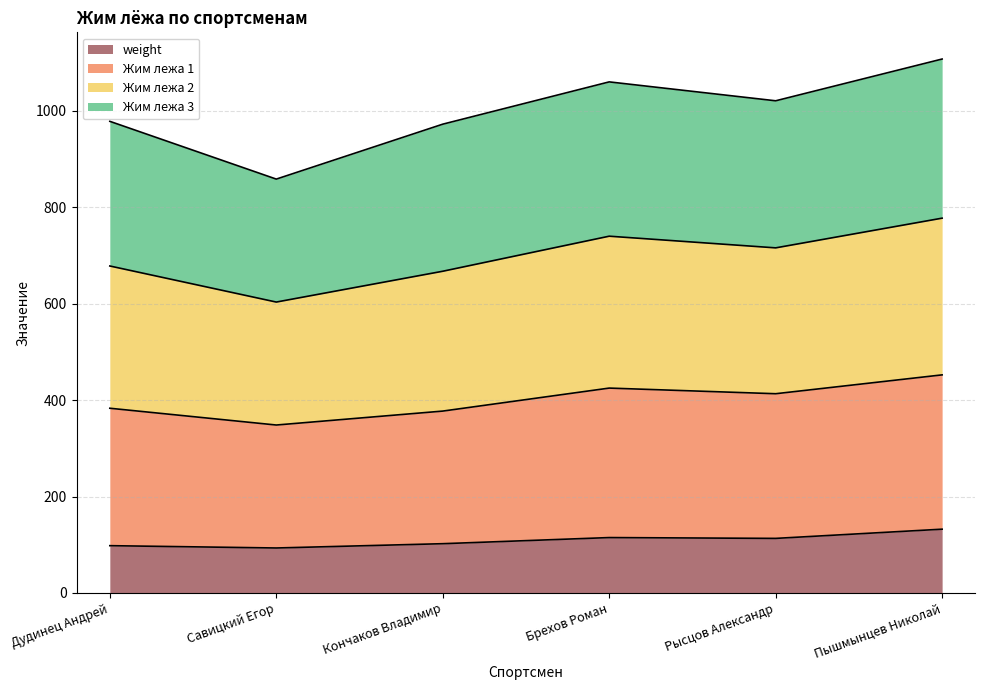

What is the total value across all series at Брехов Роман?

1059.9